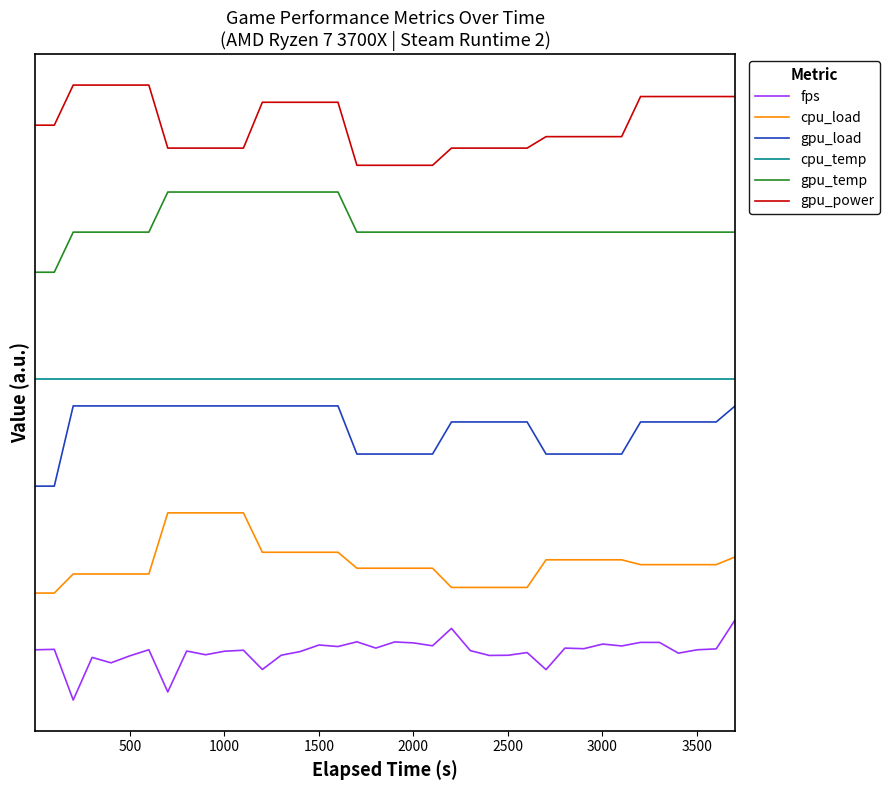

True or false: fps and gpu_load cross at least once.

False